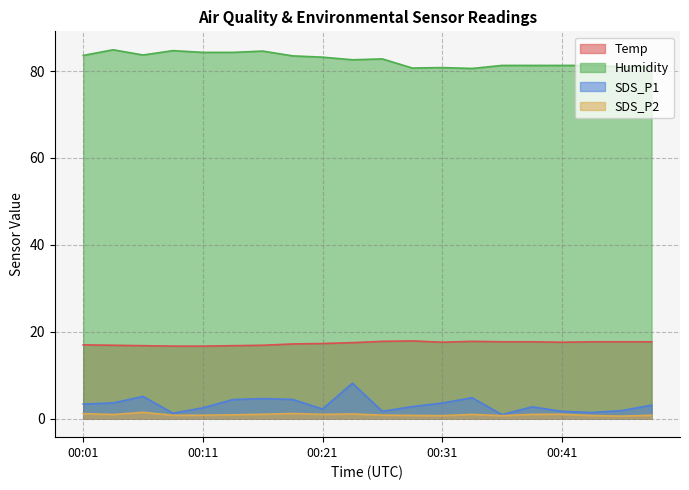

True or false: Temp and SDS_P1 intersect in this chart.

False